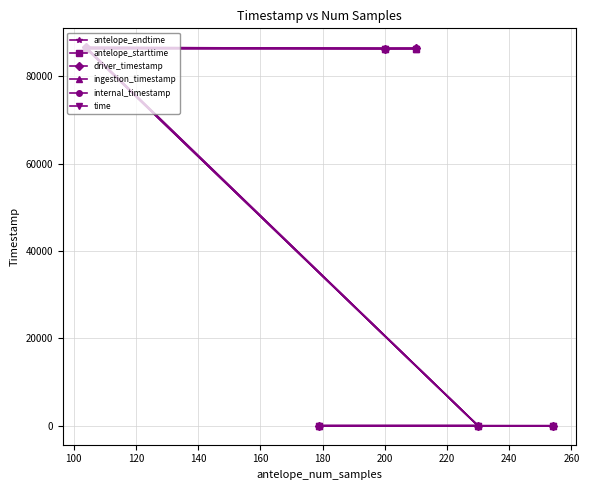

What is the maximum value shown in the chart?

86691.1